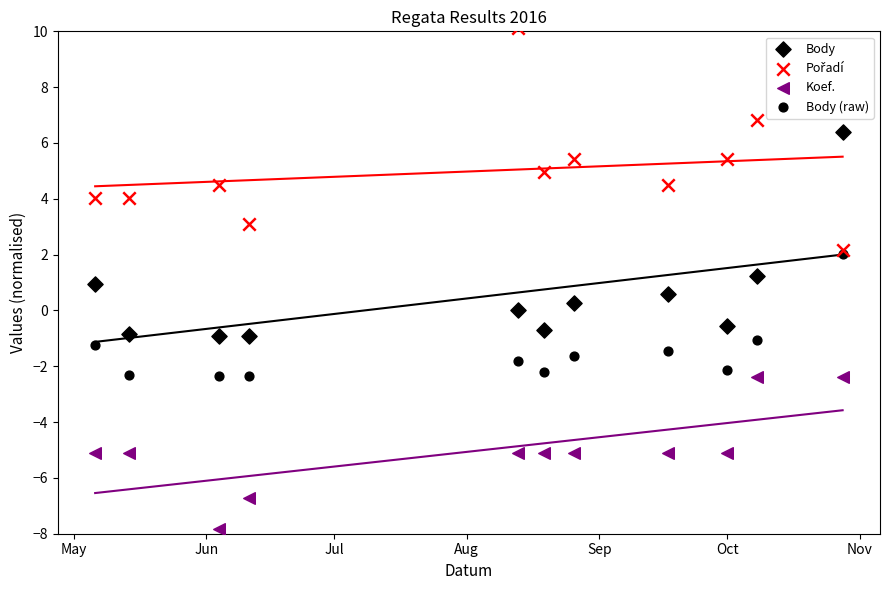

Which series reaches the minimum Y coordinate?

Koef.